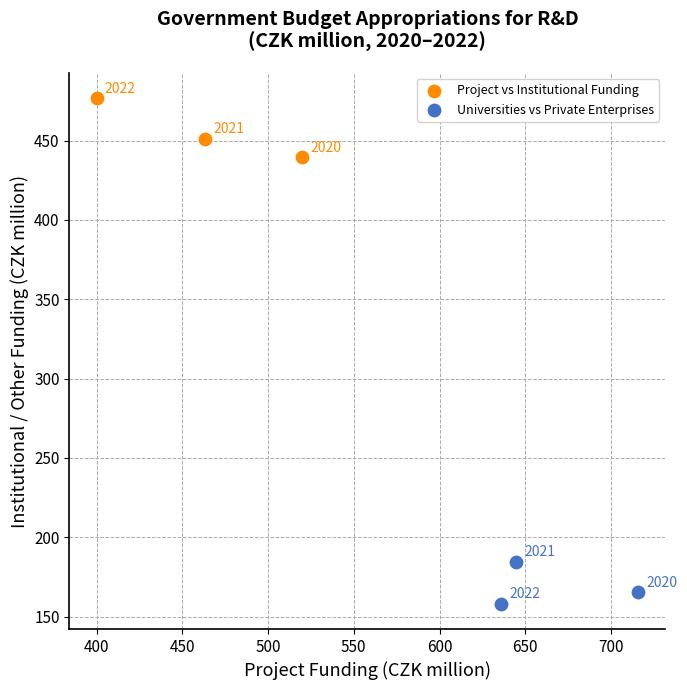

Which series has the widest spread of Y values?

Project vs Institutional Funding